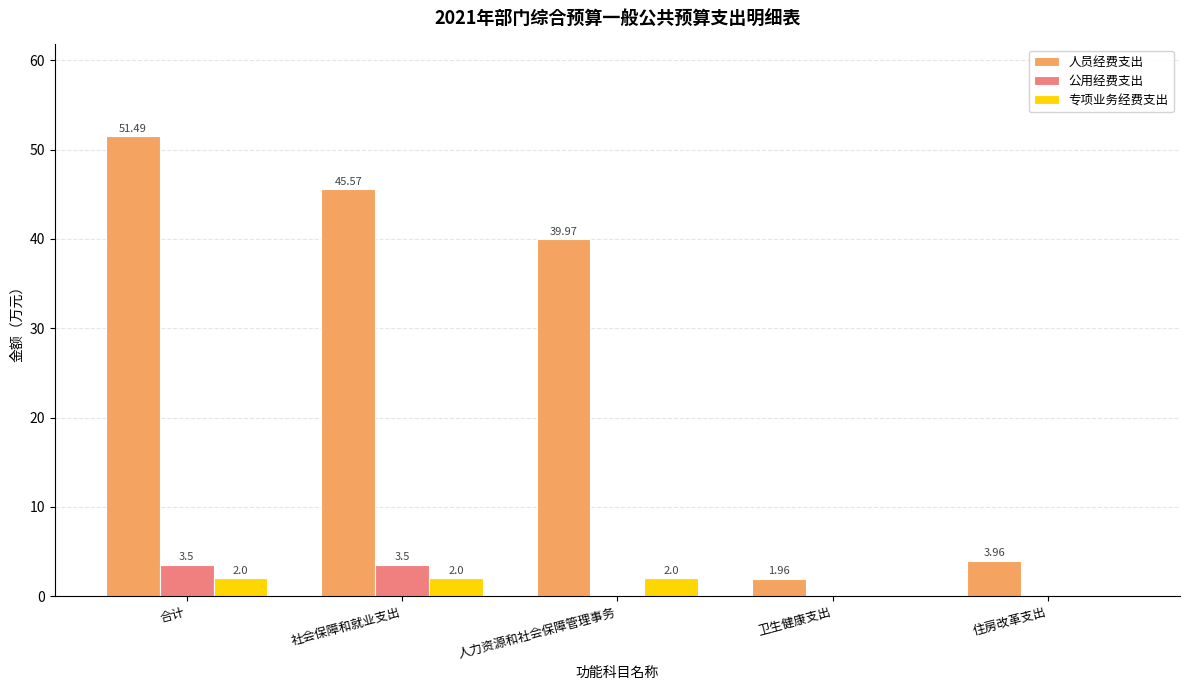

At which category is the sum across all series the highest?

合计